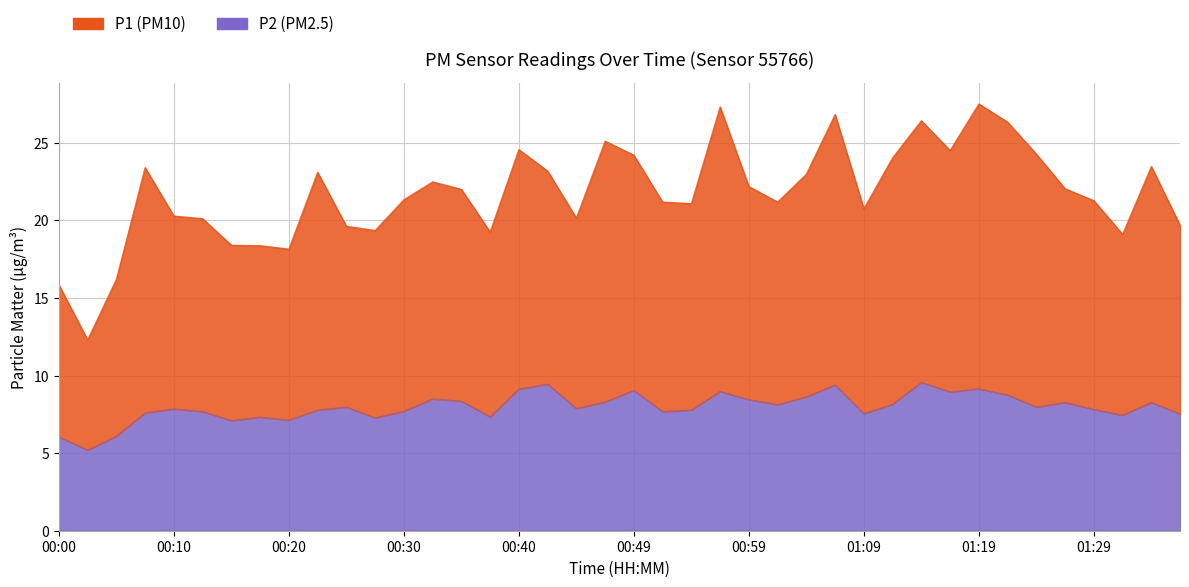

Which label corresponds to the smallest value in the chart?

00:02